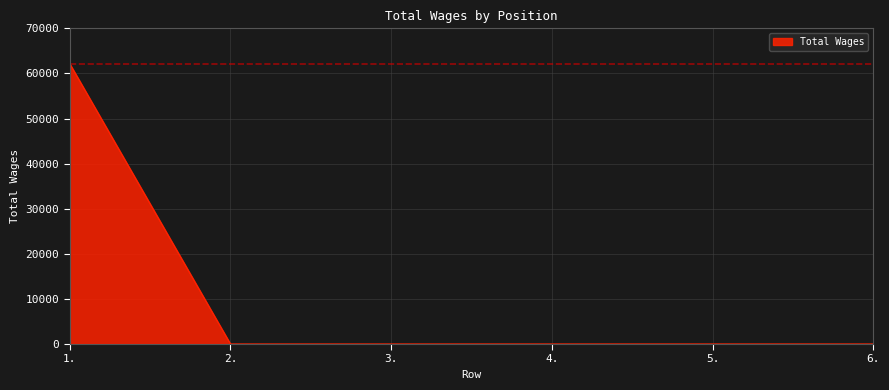

How many lines are shown in the chart?

1